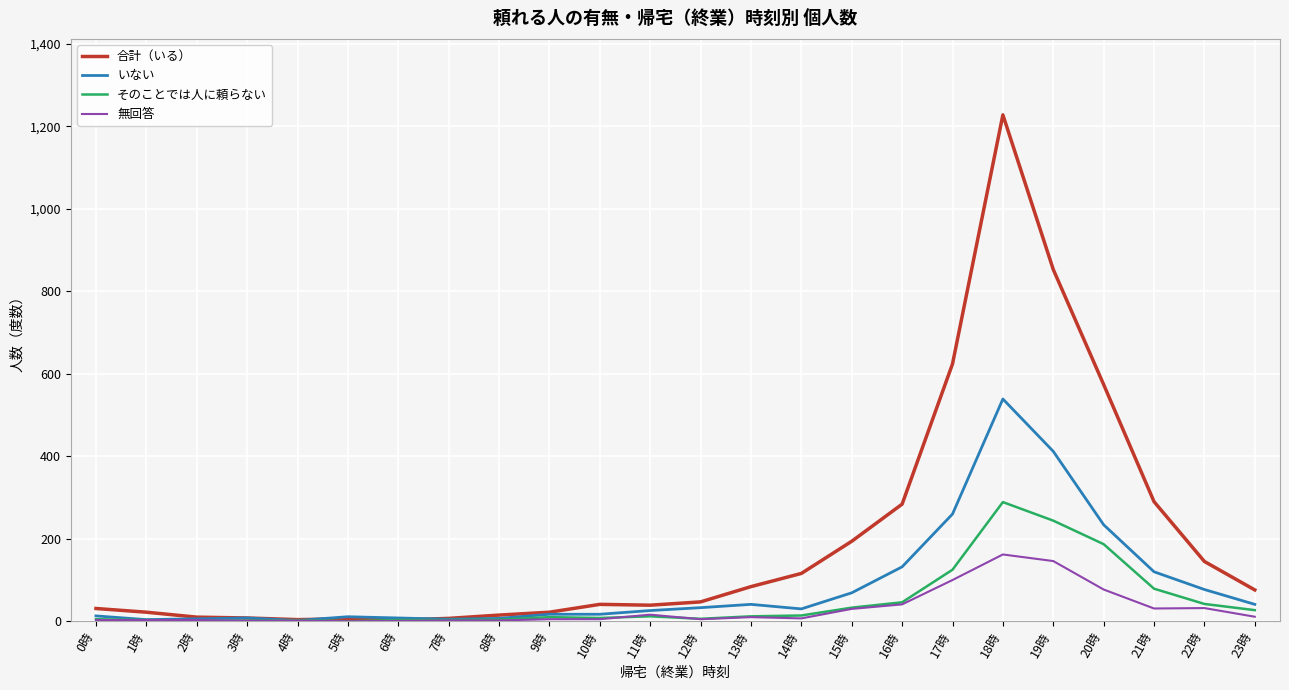

List the series in order of their peak value, highest first.

合計（いる）, いない, そのことでは人に頼らない, 無回答